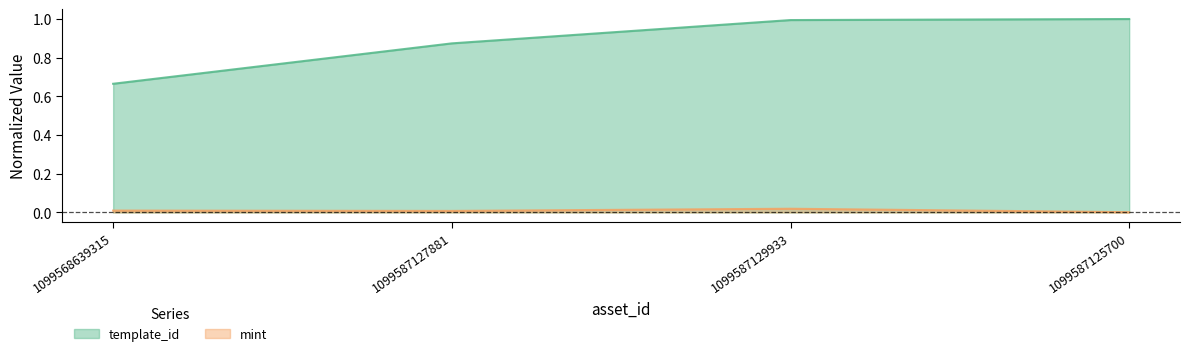

Reading right to left, extract all data points from this chart.

template_id: 1099587125700=1.0	1099587129933=1.0	1099587127881=0.9	1099568639315=0.7
mint: 1099587125700=0.0	1099587129933=0.0	1099587127881=0.0	1099568639315=0.0